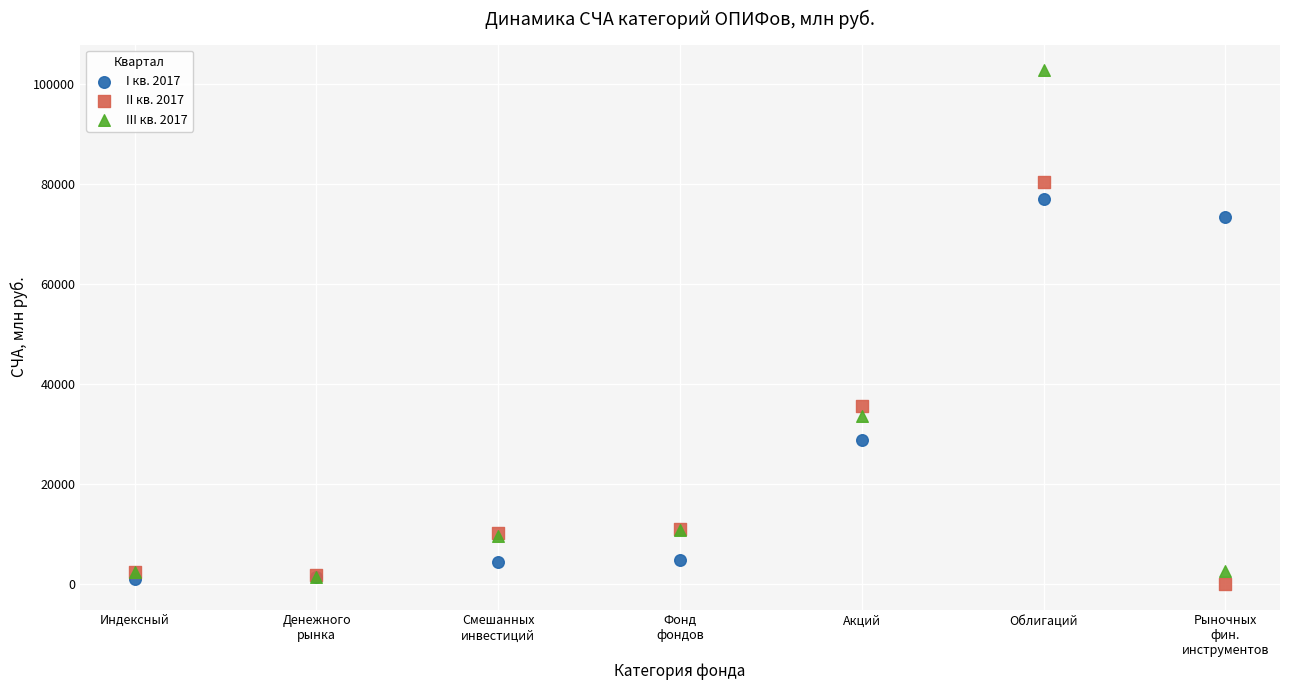

Across all series, what Y value is closest to 51313?

35525.2